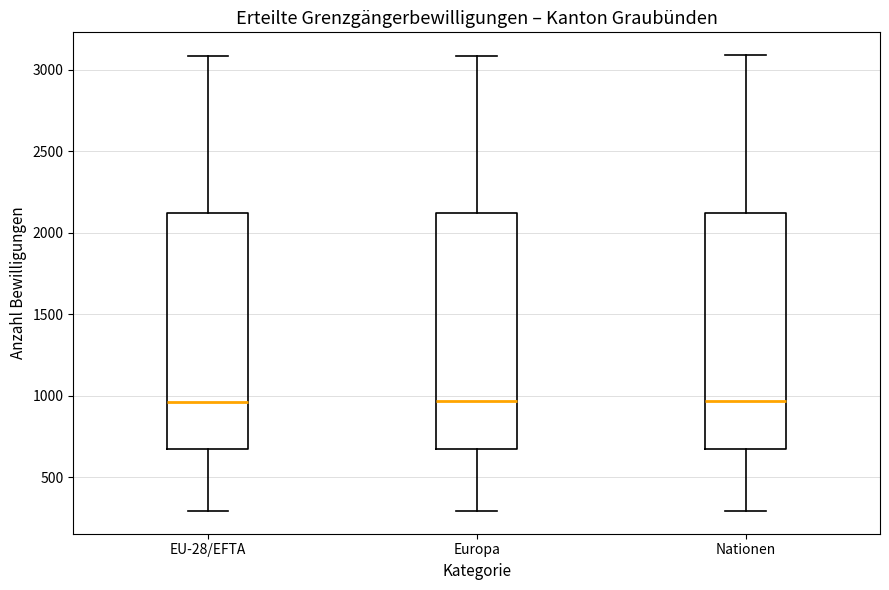

Where does the lower whisker of the box for EU-28/EFTA end on the y-axis? The values are not printed on the chart, so give them approximately, as read against the axis.

300